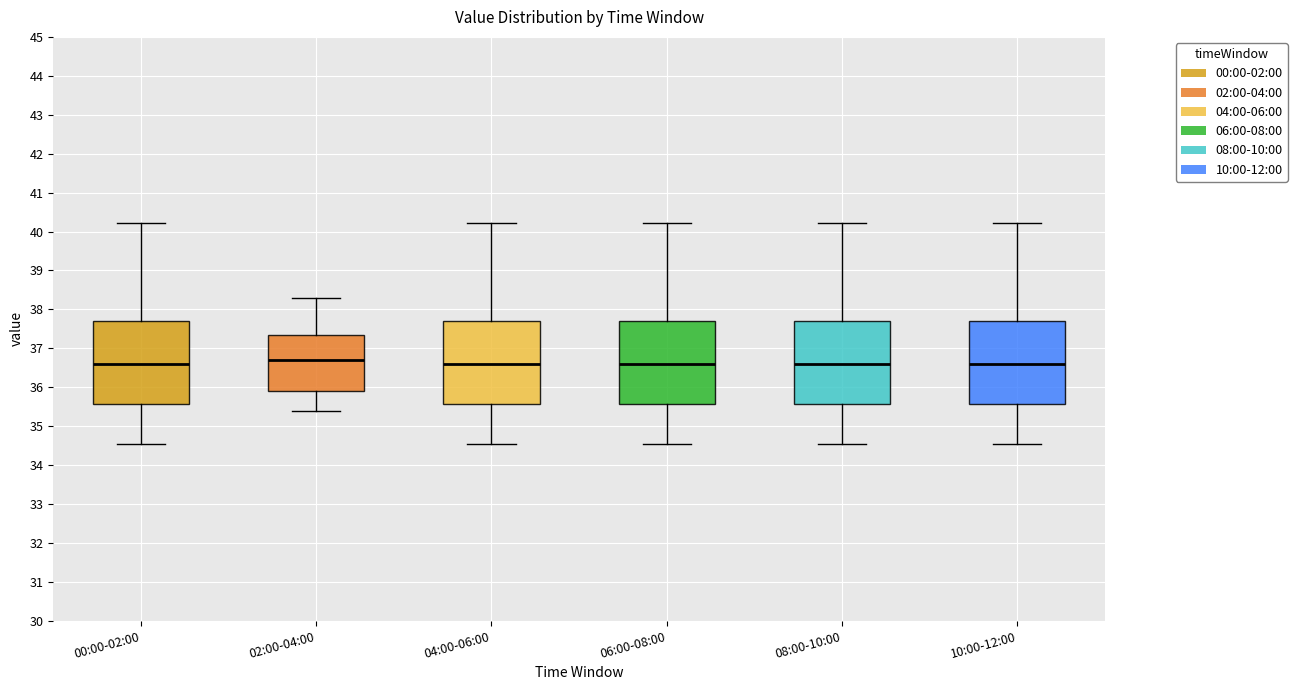

Where is the upper edge of the box for 02:00-04:00 on the y-axis? The values are not printed on the chart, so give them approximately, as read against the axis.

37.4